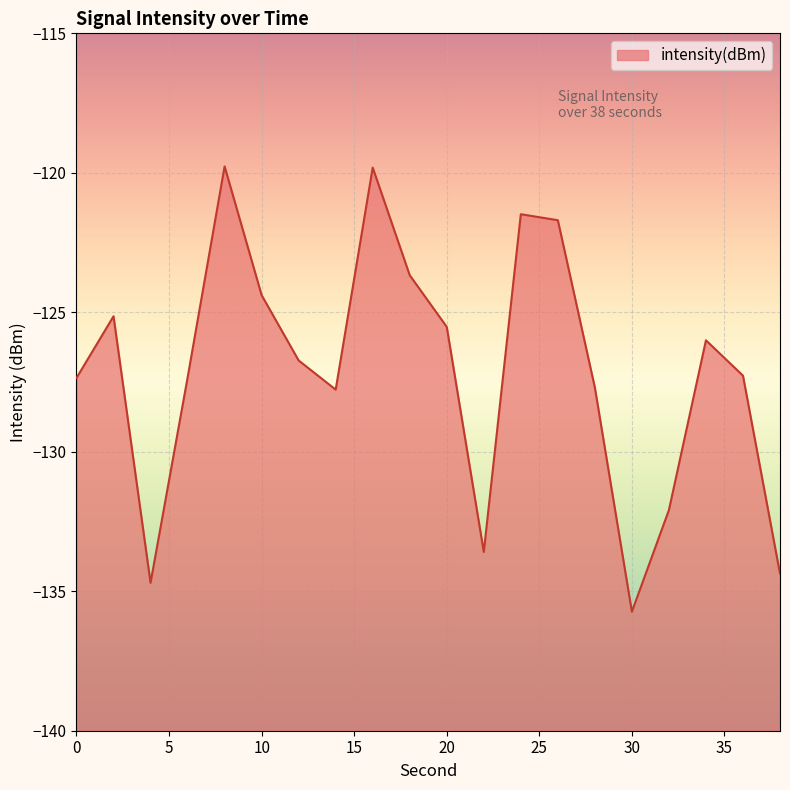

At which category does the data reach its first local valley?

4